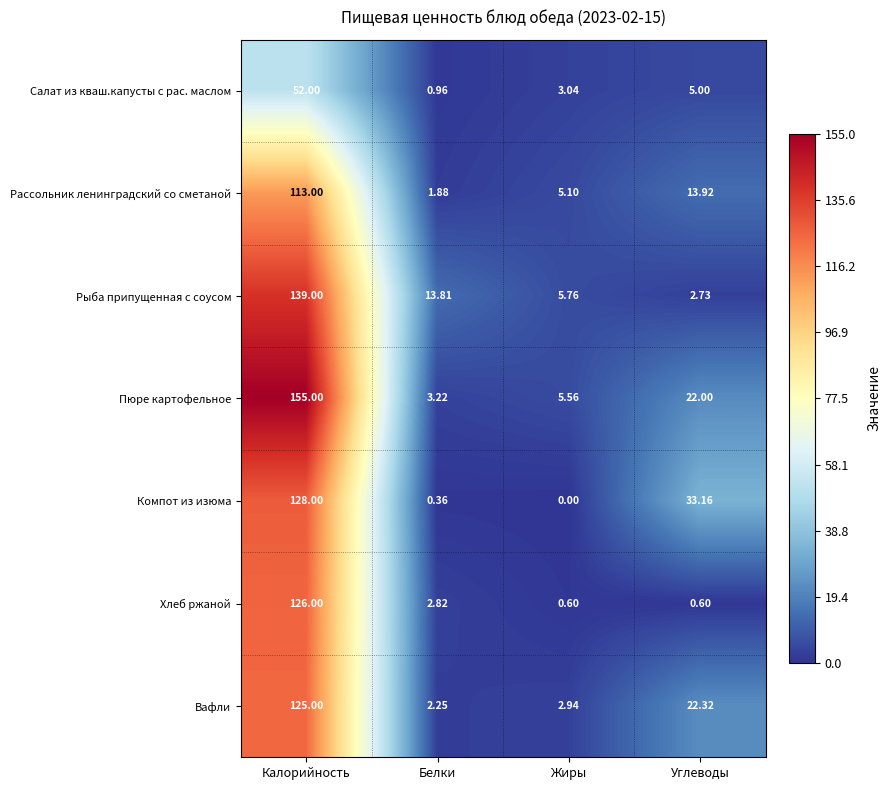

Which series has the largest total across all categories?

Пюре картофельное